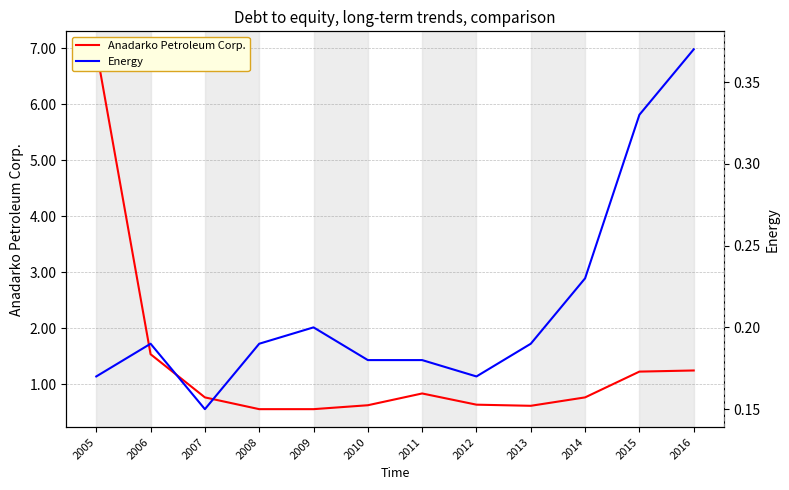

List the series in order of their overall mean, lowest first.

Energy, Anadarko Petroleum Corp.